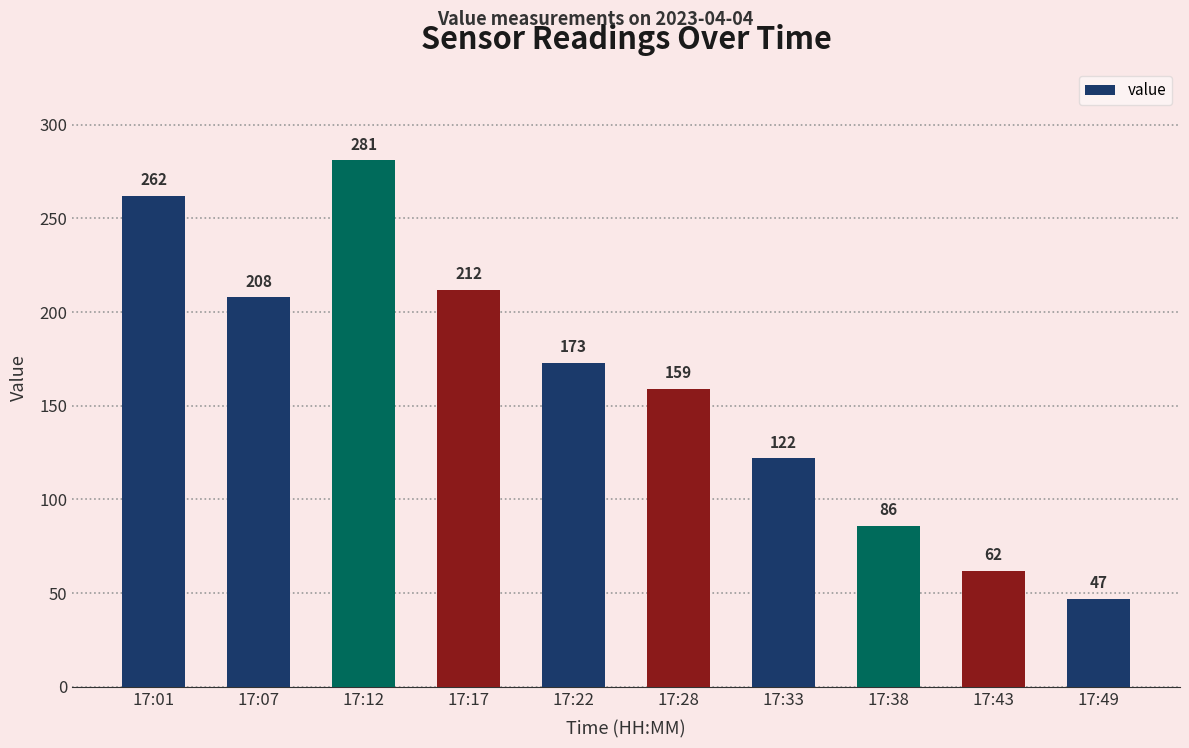

Reading left to right, transcribe all the data shown in this chart.

17:01=262	17:07=208	17:12=281	17:17=212	17:22=173	17:28=159	17:33=122	17:38=86	17:43=62	17:49=47